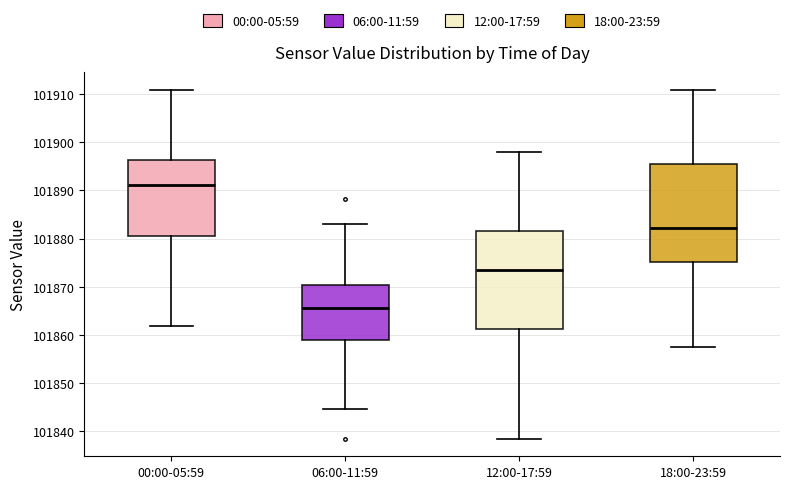

Reading left to right, read every box against the y-axis: the position of its median line, the range the box covers, and the ends of its whiskers. The values are not printed on the chart, so give them approximately, as read against the axis.

00:00-05:59: median 101891, box 101881 to 101896, whiskers 101862 to 101911
06:00-11:59: median 101866, box 101859 to 101870, whiskers 101845 to 101883
12:00-17:59: median 101874, box 101861 to 101882, whiskers 101838 to 101898
18:00-23:59: median 101882, box 101875 to 101896, whiskers 101858 to 101911